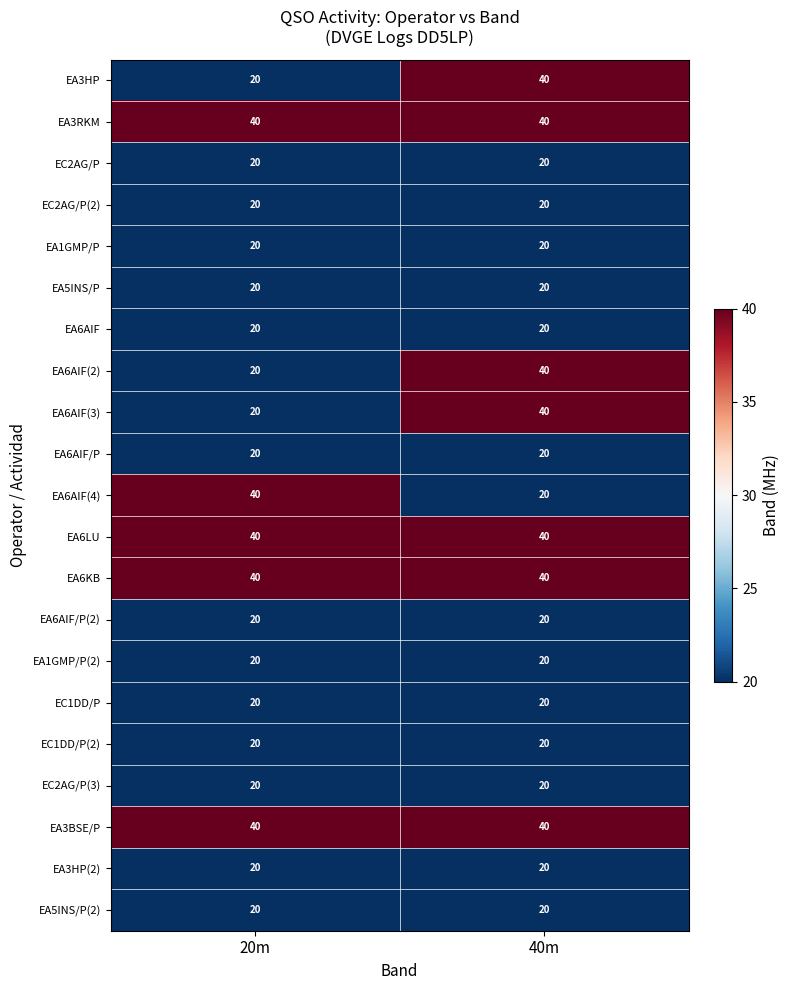

What is the total value across all series at 40m?

560